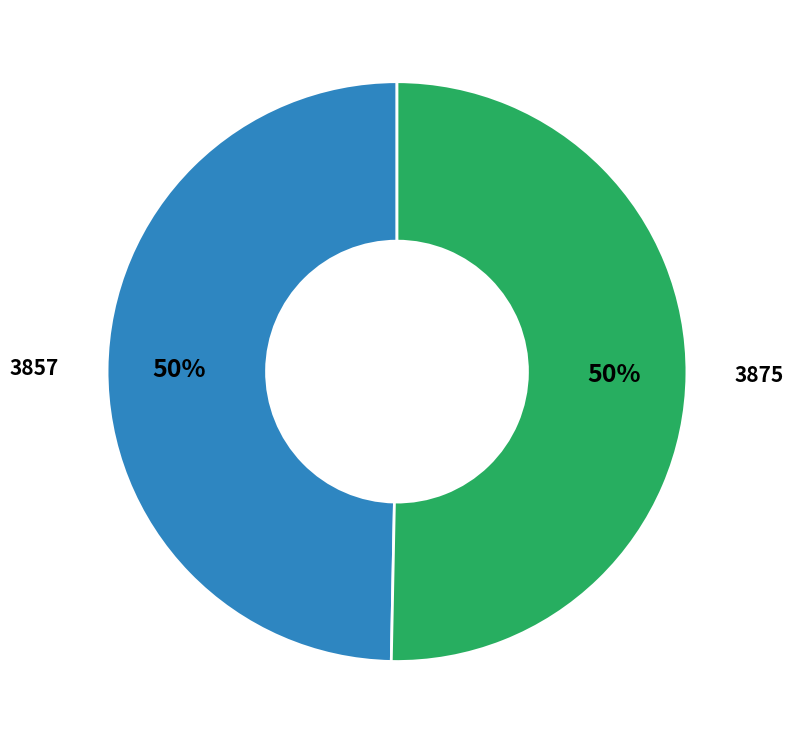

To the nearest percent, what is the average slice percentage?

50%